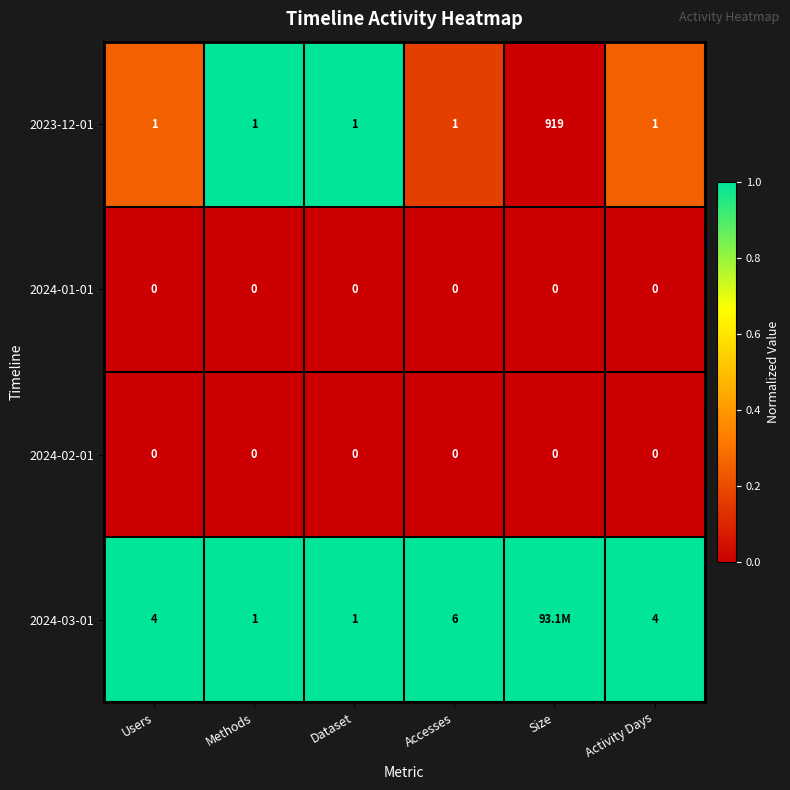

Is it true that 2023-12-01 equals 1 at Activity Days?

True